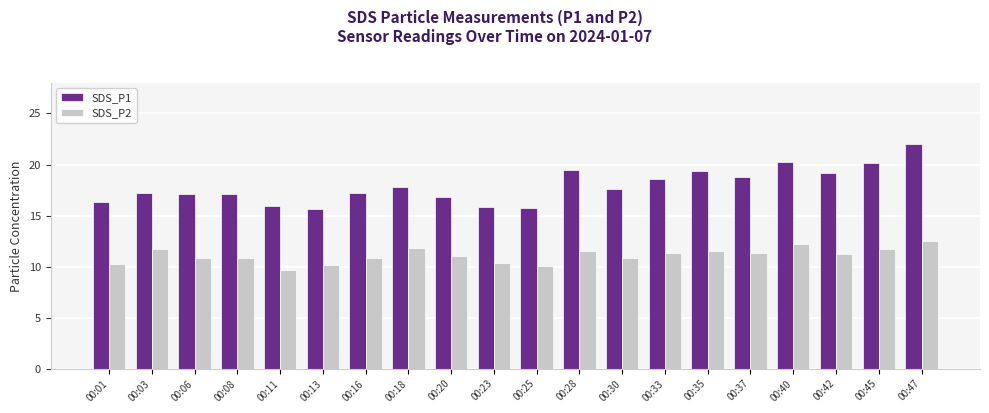

Which series has the largest total across all categories?

SDS_P1